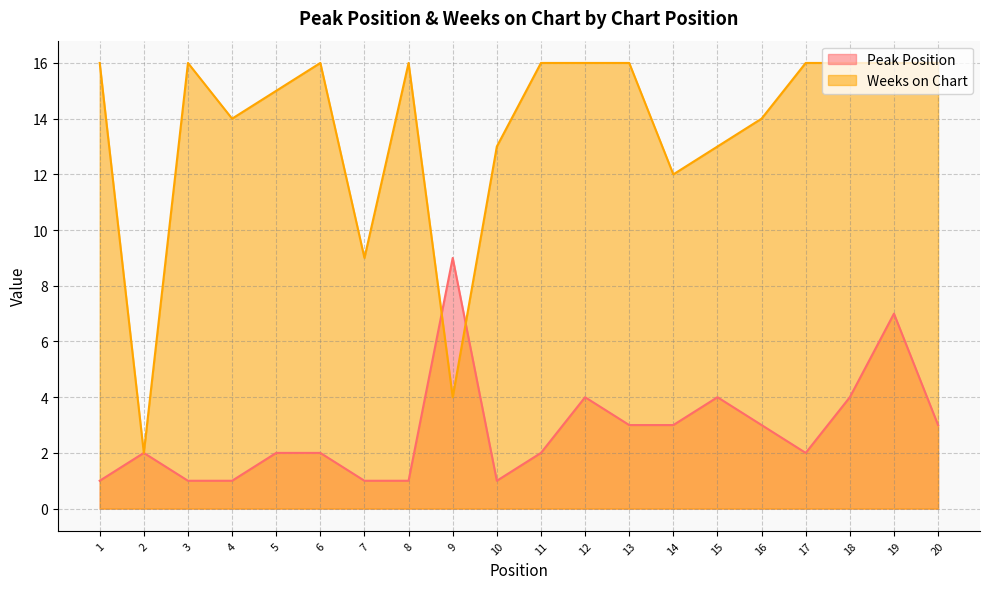

How many Peak Position values are between 1 and 4?

18